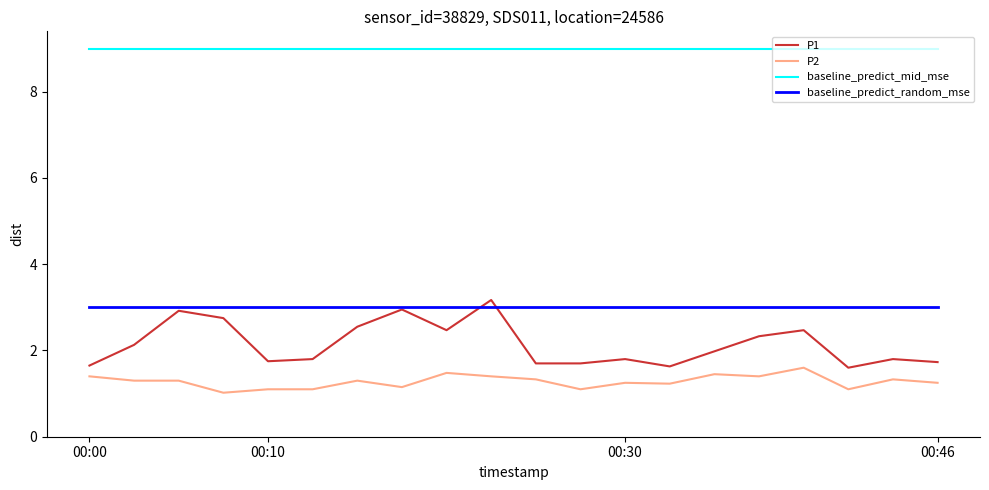

Which series has the largest range (max minus min)?

P1